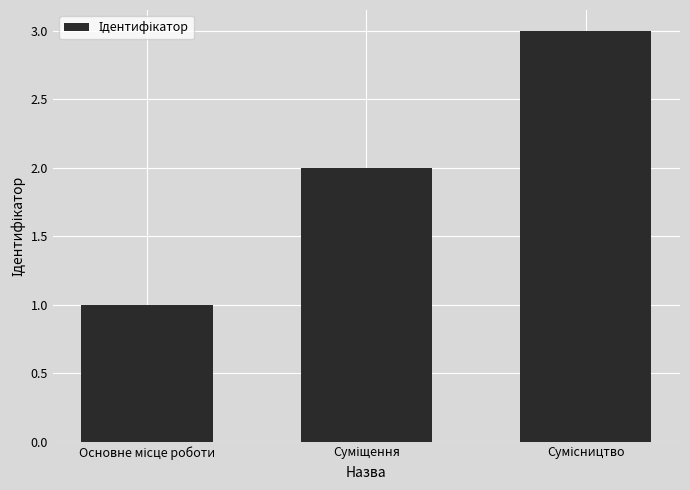

What is the maximum value shown in the chart?

3